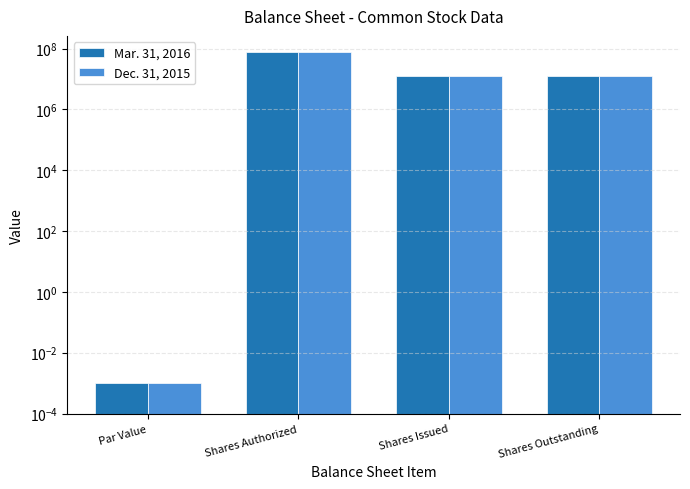

List the series in order of their peak value, highest first.

Mar. 31, 2016, Dec. 31, 2015